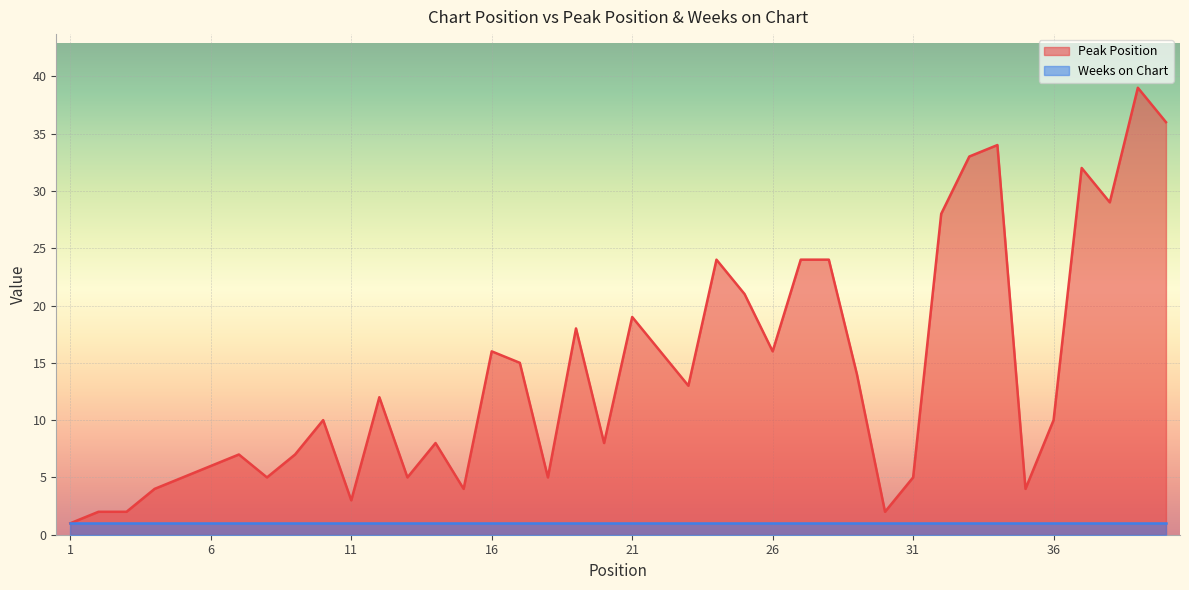

The value at 7 is 10. True or false?

False